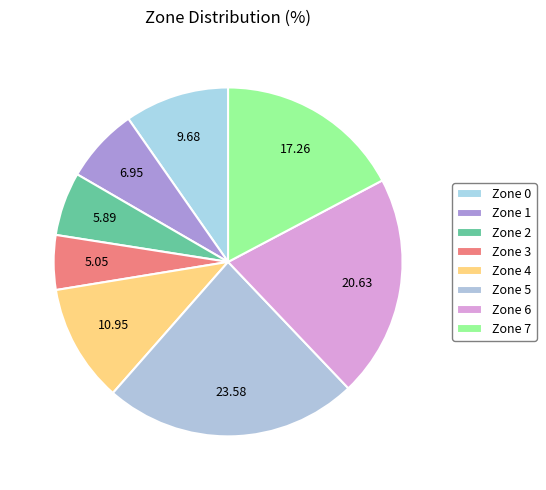

How many slices are in this pie chart?

8